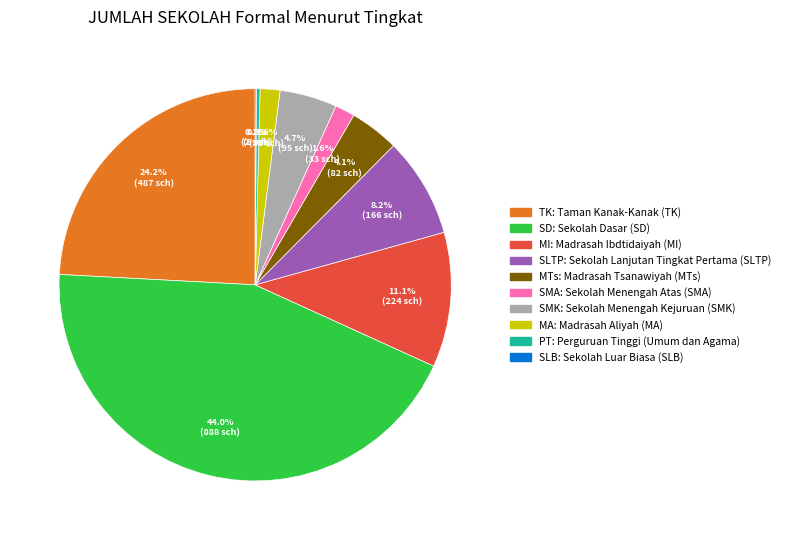

Is there a majority slice in this chart?

No